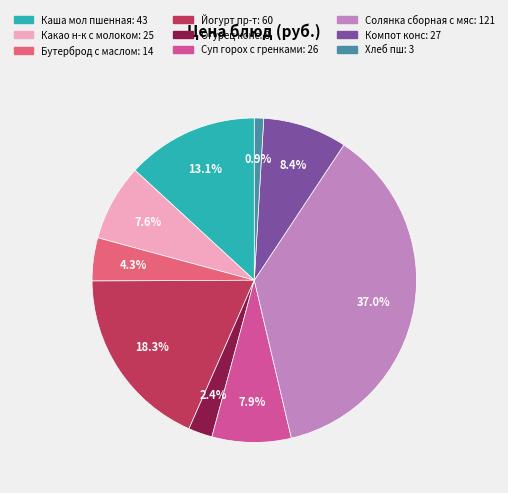

To the nearest percent, what is the combined percentage of Хлеб пш and Бутерброд с маслом?

5%